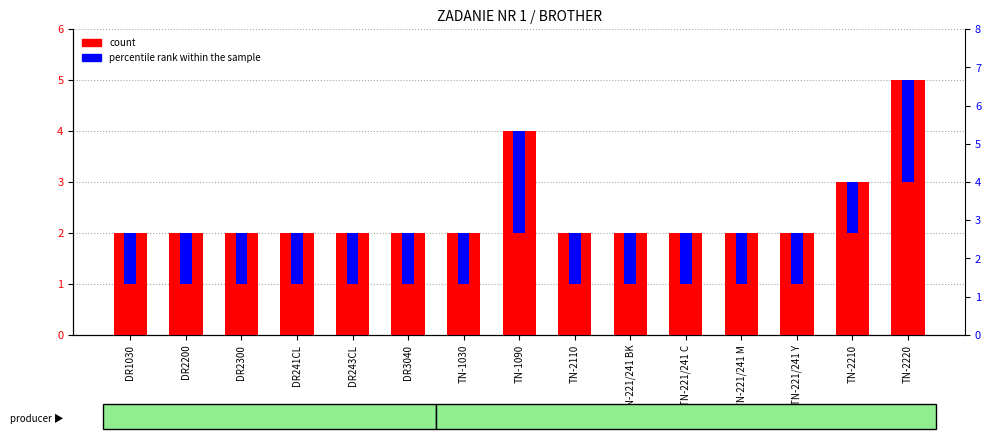

What is the average value of the percentile rank within the sample series?

1